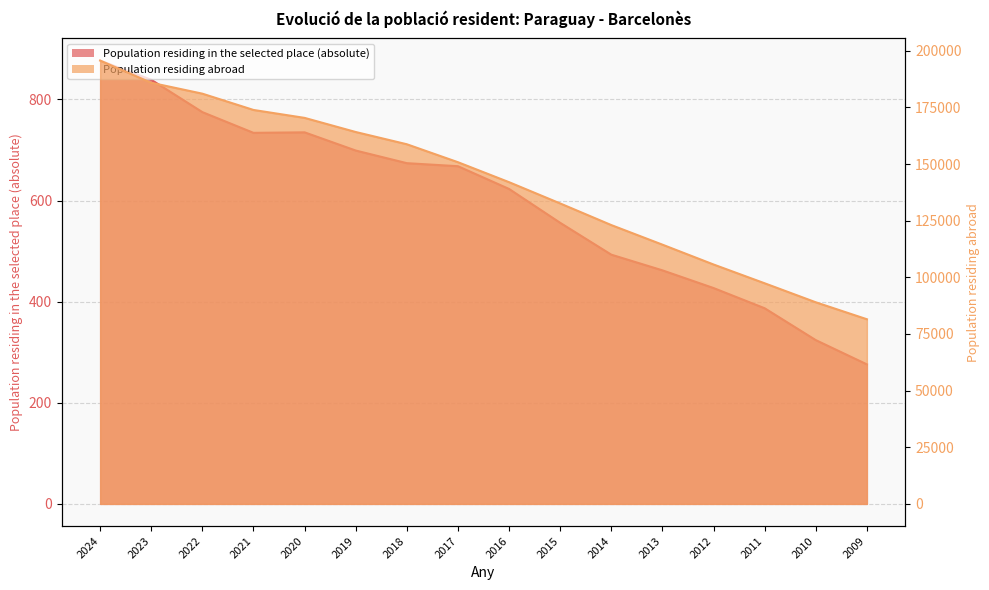

How many lines are shown in the chart?

2